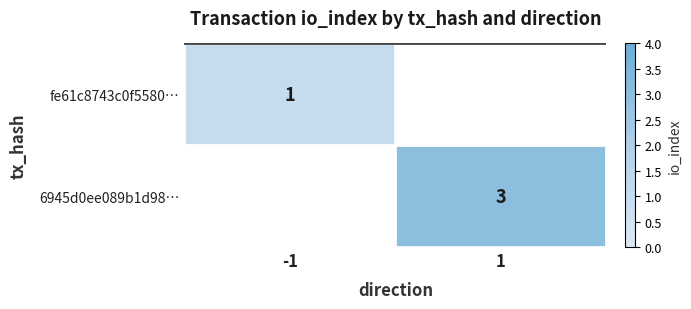

Is it true that fe61c8743c0f5580… equals 2 at -1?

False